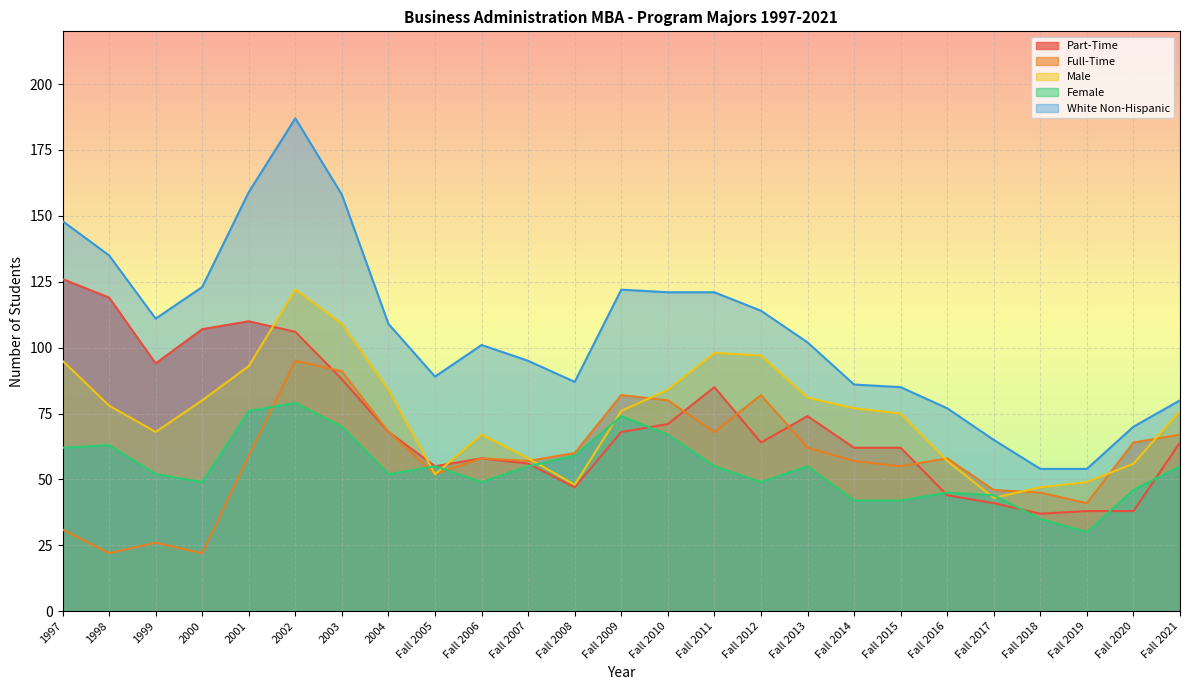

What is the sum of all White Non-Hispanic values?

2653